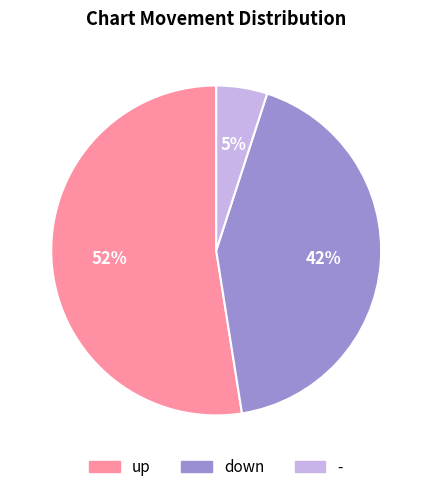

Which category has the smallest portion of the pie?

-